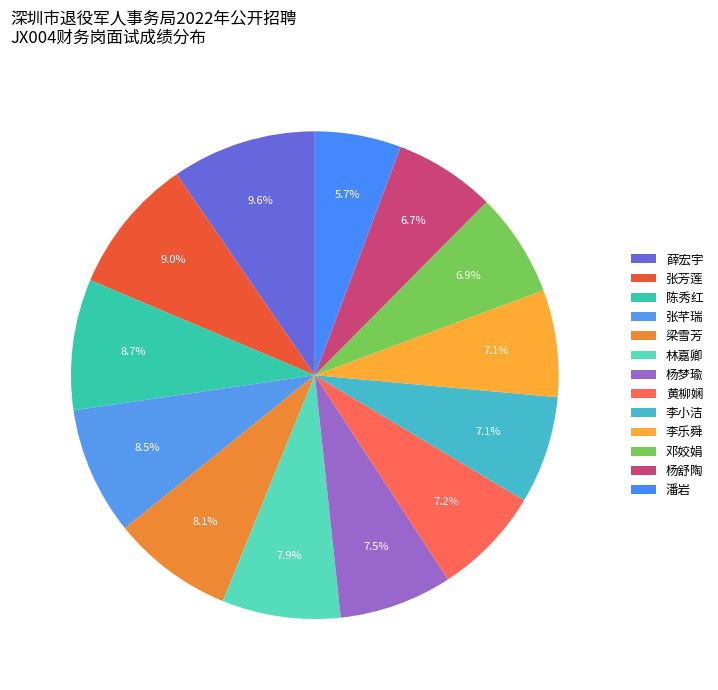

True or false: 薛宏宇 accounts for 1% of the total.

False